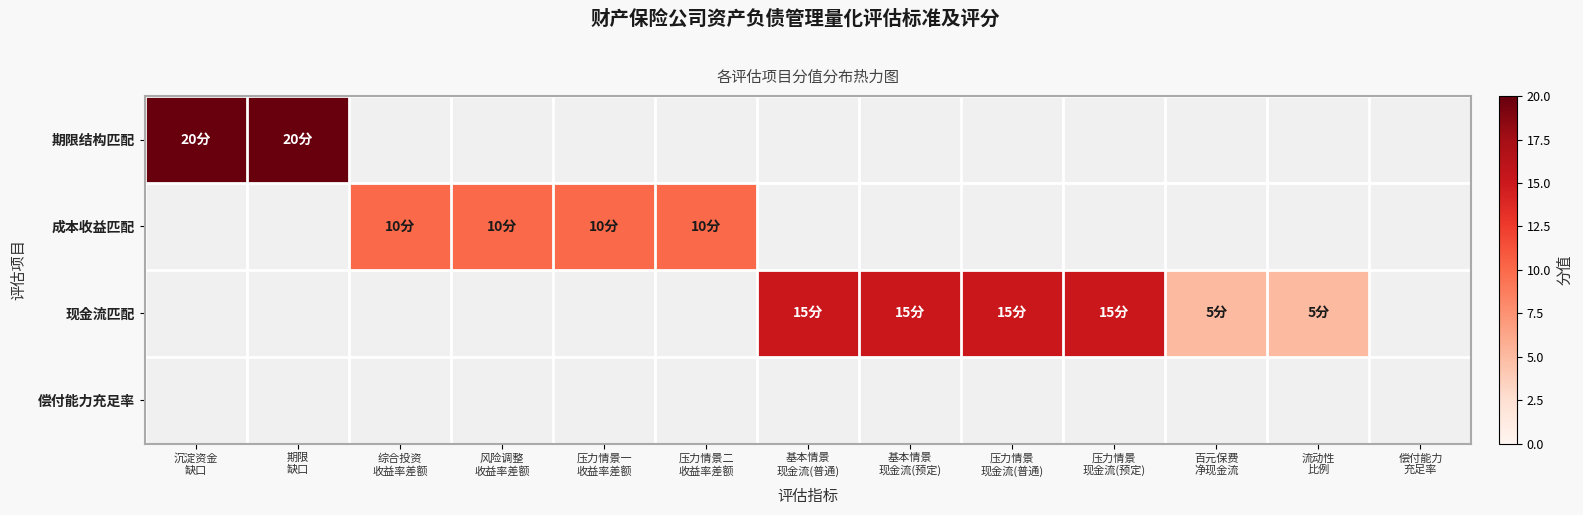

Between 风险调整 收益率差额 and 压力情景二 收益率差额, which series saw the biggest shift?

成本收益匹配